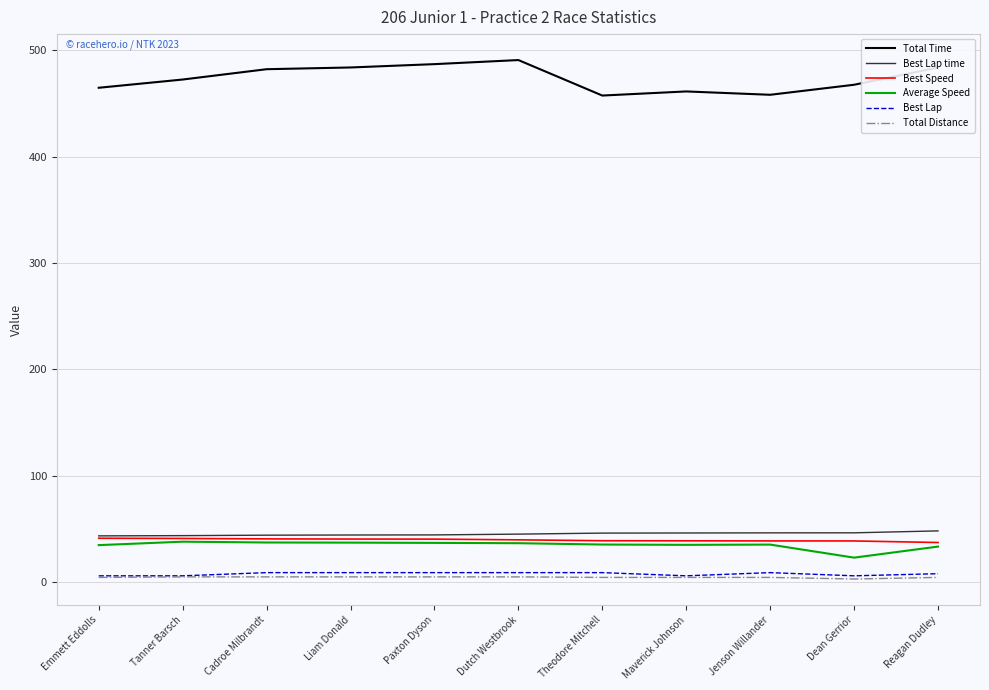

At how many categories does at least one series exceed 212?

11